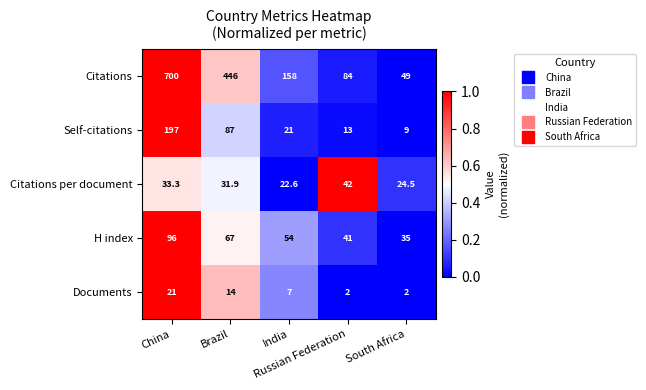

At which category is the sum across all series the highest?

China